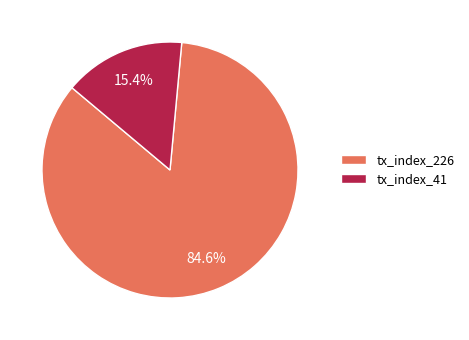

To the nearest percent, what percentage of the pie is tx_index_41?

15%